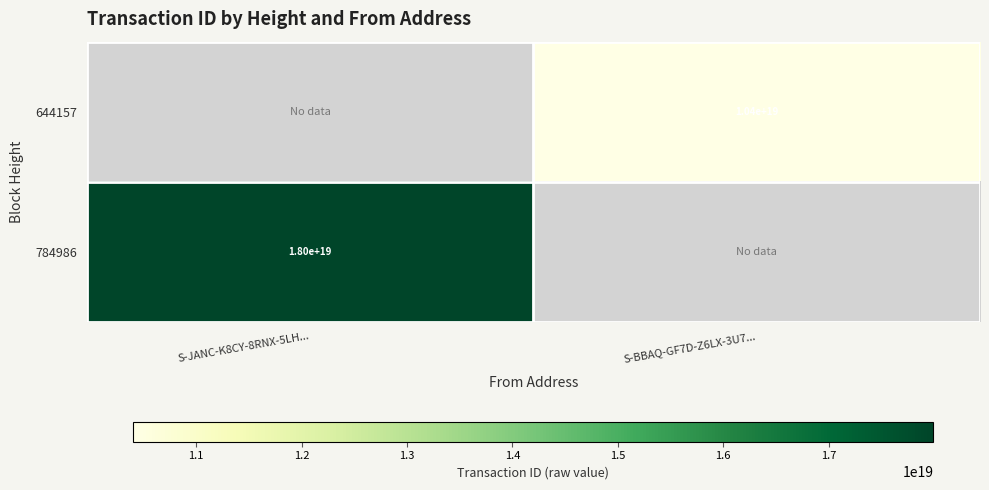

The value of 784986 at S-JANC-K8CY-8RNX-5LH... is 24975483949980192768. True or false?

False